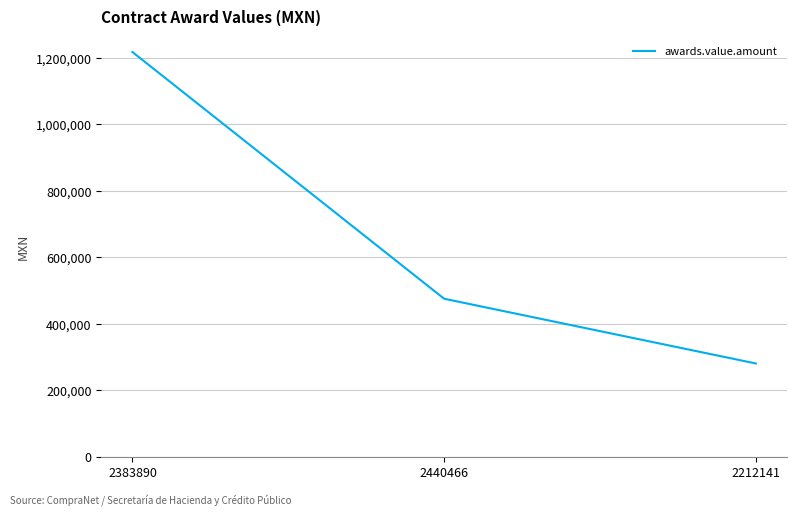

What is the difference between the maximum and second lowest values?

741853.7